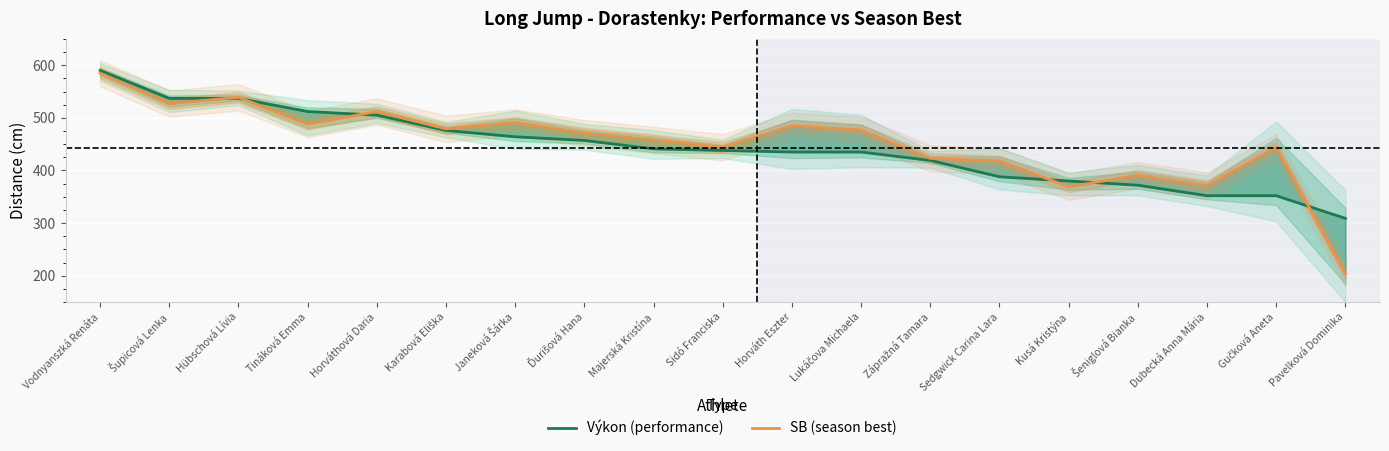

Reading left to right, what are all the values shown in this chart?

Výkon (performance): Vodnyanszká Renáta=590	Šupicová Lenka=537	Hübschová Lívia=537	Tináková Emma=512	Horváthová Daria=505	Karabová Eliška=476	Janeková Šárka=464	Ďurišová Hana=457	Majerská Kristína=441	Sidó Franciska=438	Horváth Eszter=435	Lukáčova Michaela=435	Zápražná Tamara=419	Sedgwick Carina Lara=388	Kusá Kristýna=380	Šeniglová Bianka=372	Dubecká Anna Mária=352	Gučková Aneta=352	Pavelková Dominika=309
SB (season best): Vodnyanszká Renáta=585	Šupicová Lenka=527	Hübschová Lívia=539	Tináková Emma=488	Horváthová Daria=512	Karabová Eliška=479	Janeková Šárka=491	Ďurišová Hana=471	Majerská Kristína=458	Sidó Franciska=444	Horváth Eszter=485	Lukáčova Michaela=477	Zápražná Tamara=423	Sedgwick Carina Lara=418	Kusá Kristýna=369	Šeniglová Bianka=391	Dubecká Anna Mária=371	Gučková Aneta=444	Pavelková Dominika=204